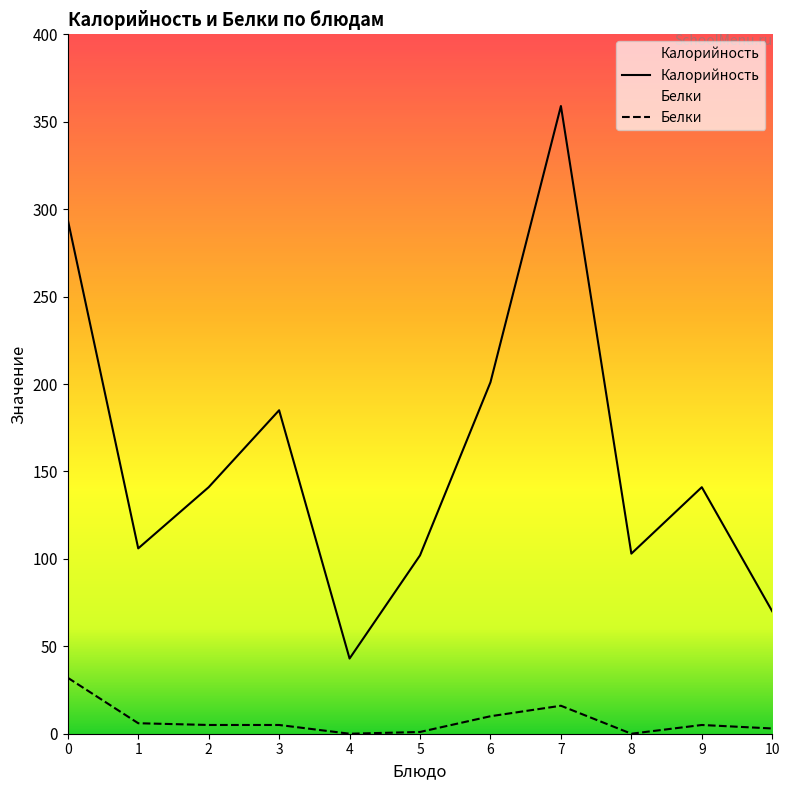

True or false: Белки and Калорийность intersect in this chart.

False